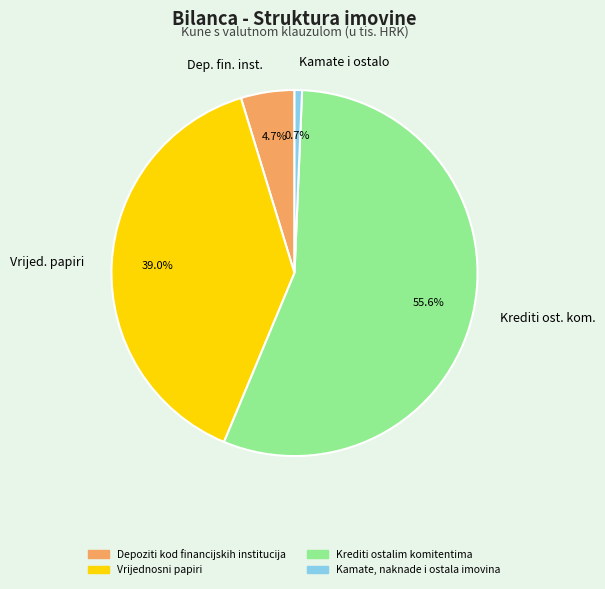

Between Dep. fin. inst. and Kamate i ostalo, which is larger?

Dep. fin. inst.